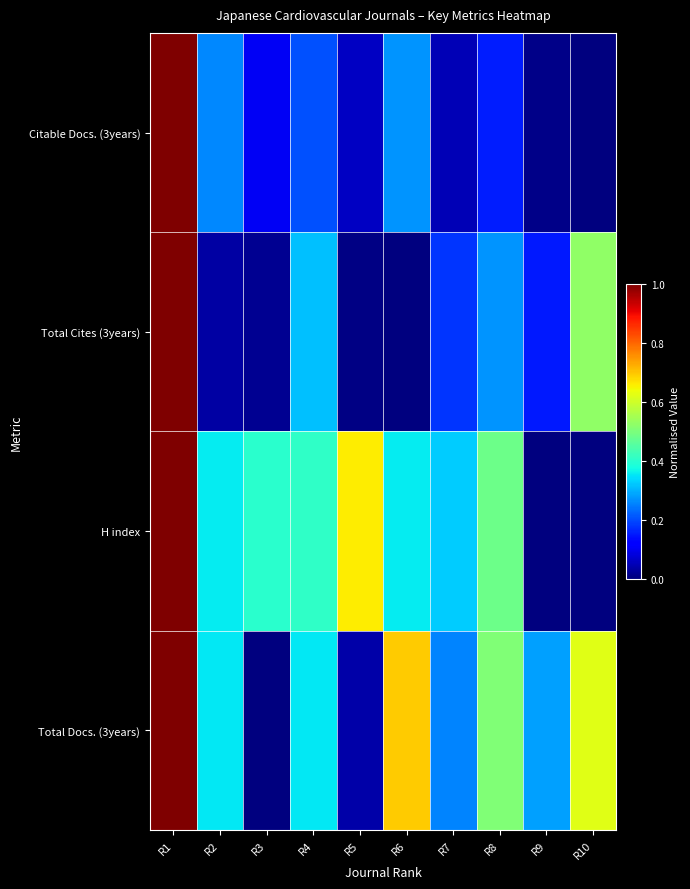

What is the difference between the highest and lowest values at R8?

0.3